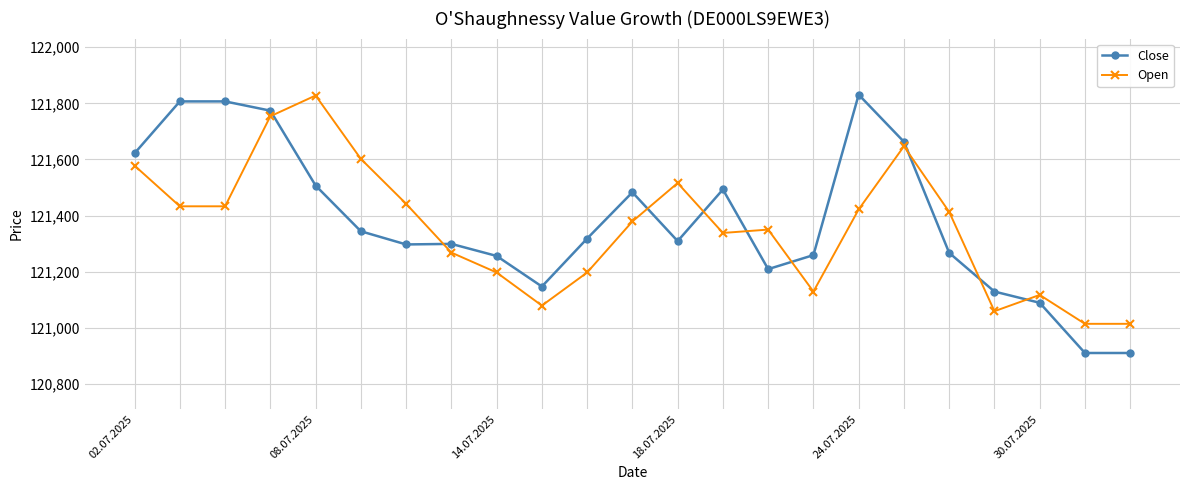

Which series has the largest range (max minus min)?

Close